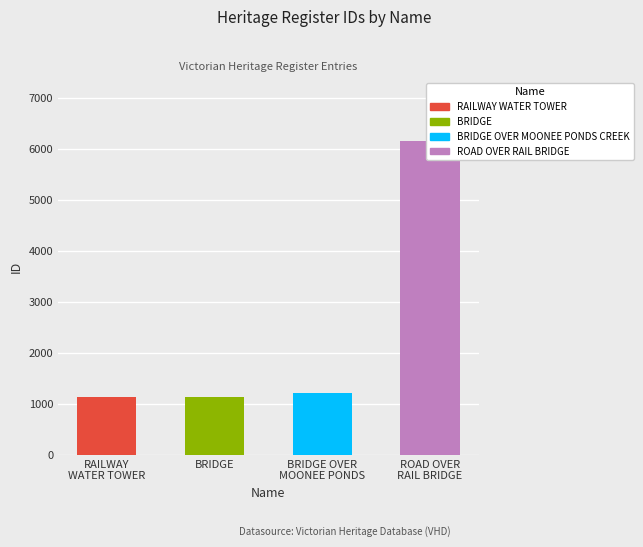

The chart shows a value of 3323 at ROAD OVER RAIL BRIDGE. True or false?

False